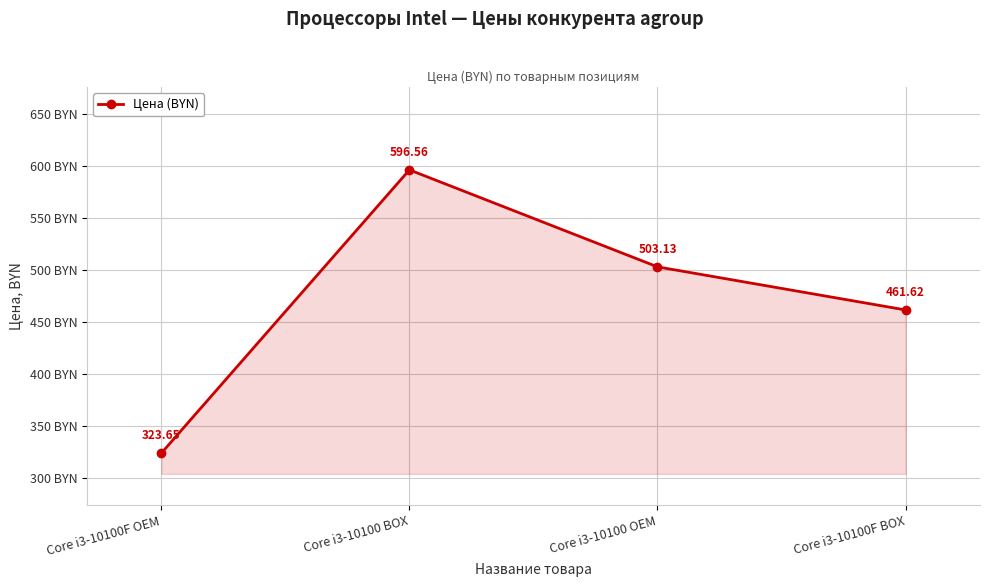

True or false: the data shows 461.6 at Core i3-10100F BOX.

True